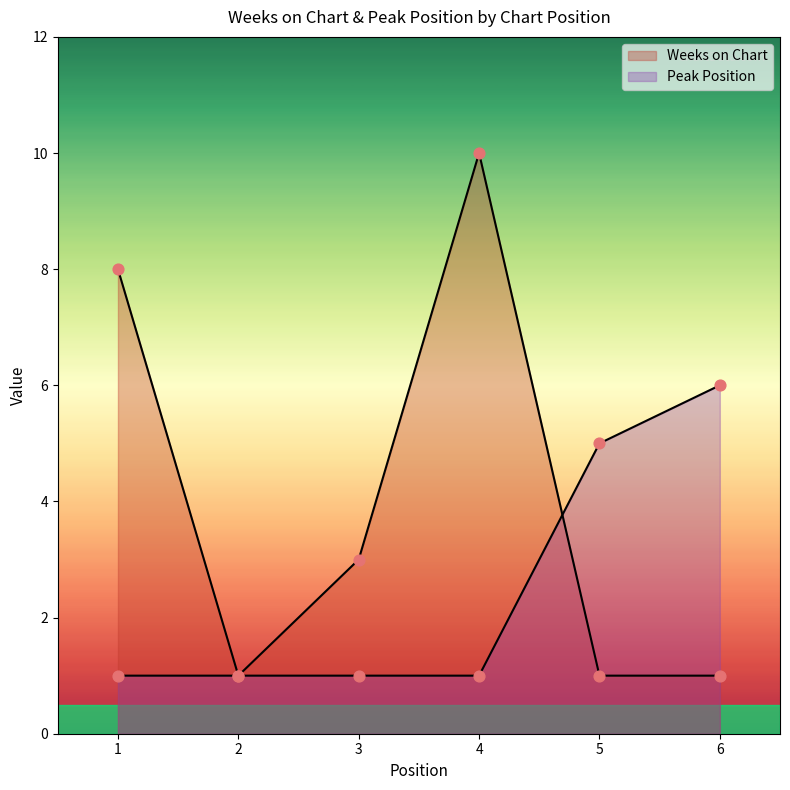

At how many categories does at least one series exceed 1?

5